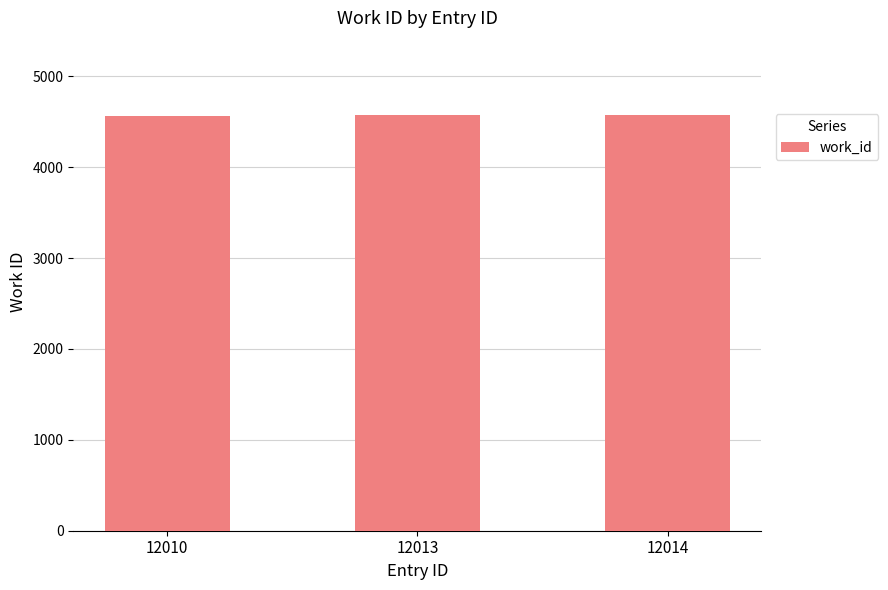

Is it true that the value at 12014 is 4570?

True